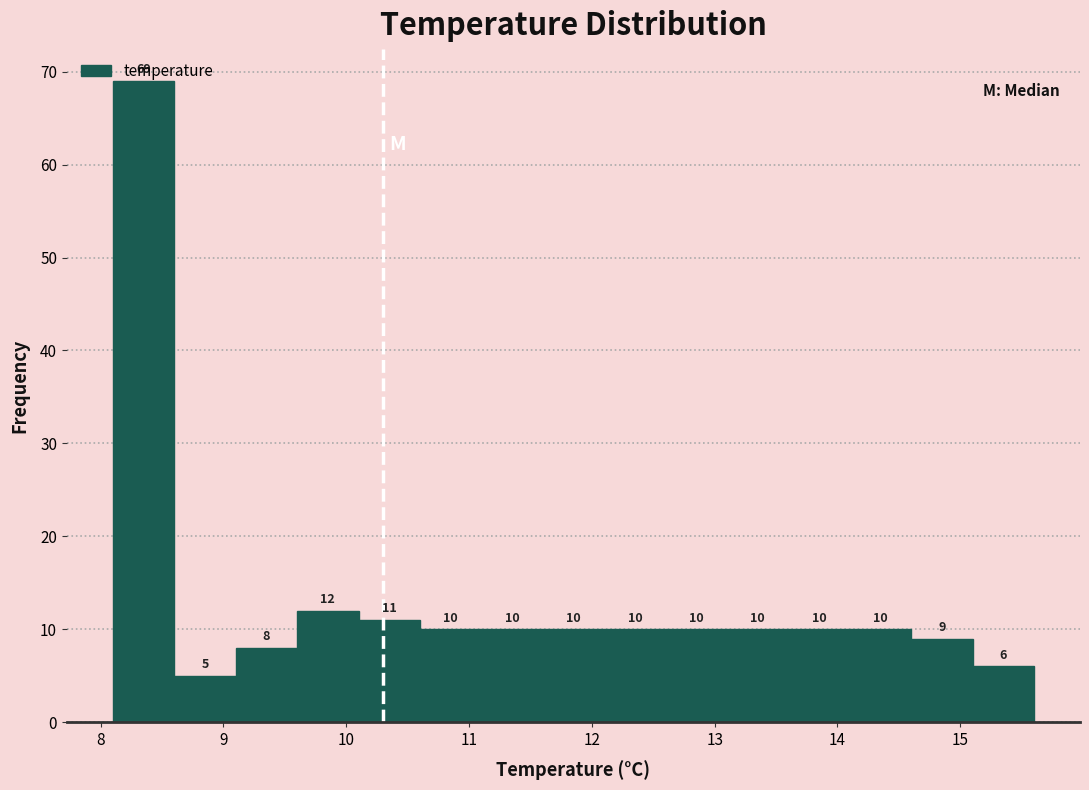

What is the height of the bar covering 15.1 to 15.6 on the x-axis?

6